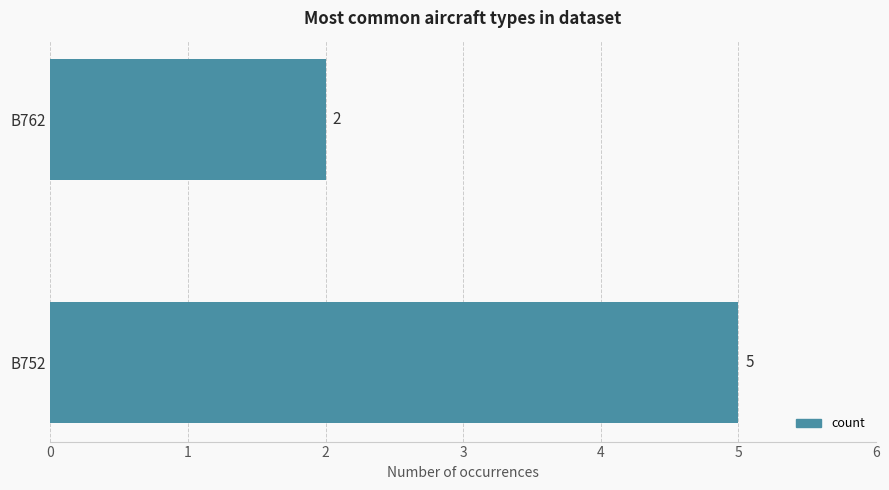

True or false: the data shows 2 at B752.

False